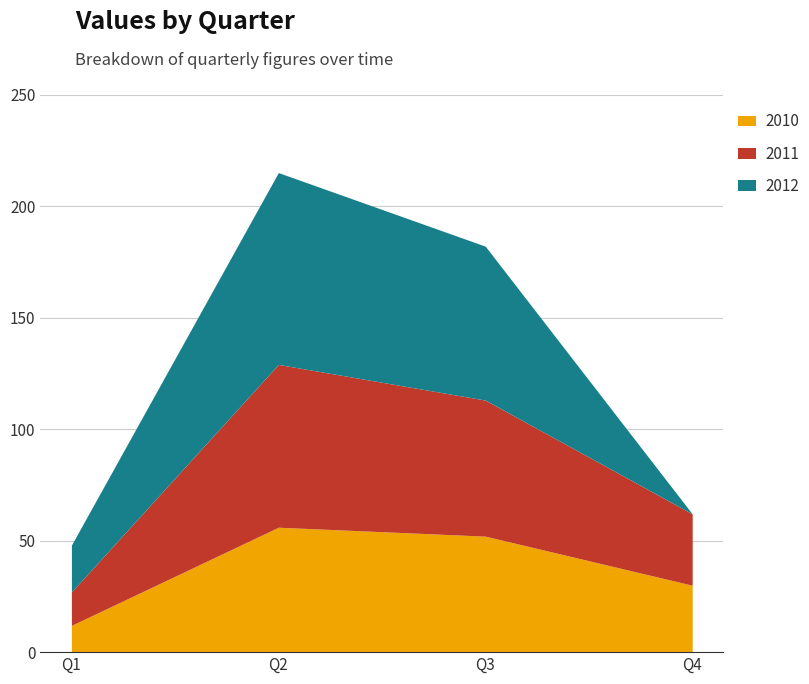

Count the 2012 values in the range 21 to 86.

3